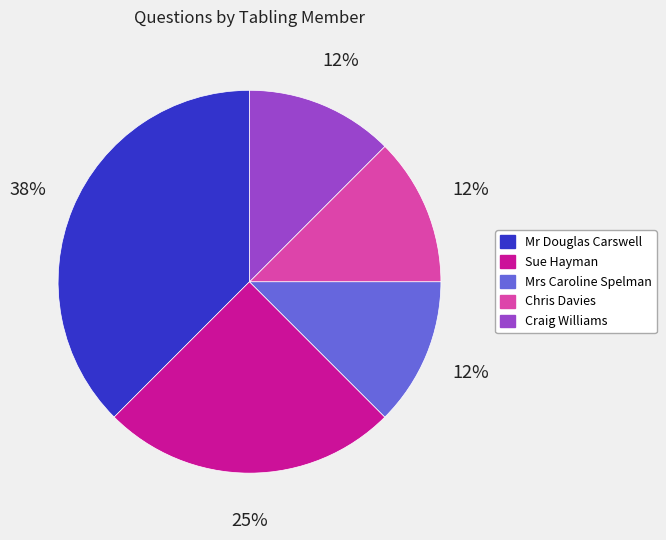

What is the largest slice in the pie chart?

Mr Douglas Carswell